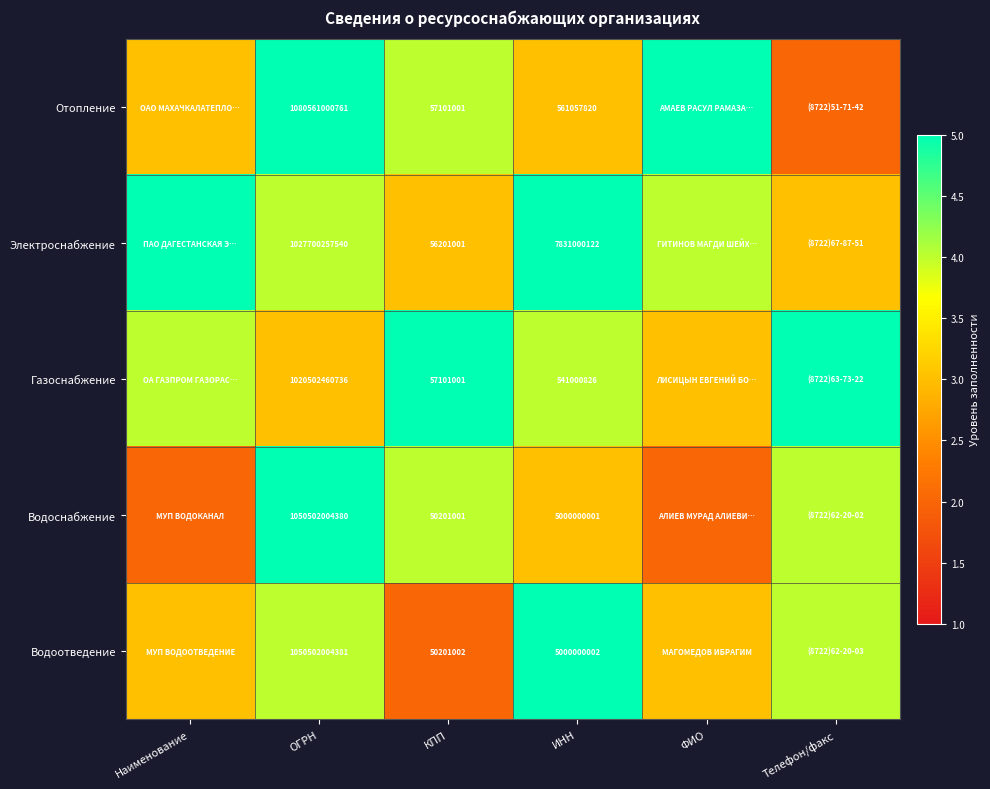

At which category is the sum across all series the highest?

ОГРН